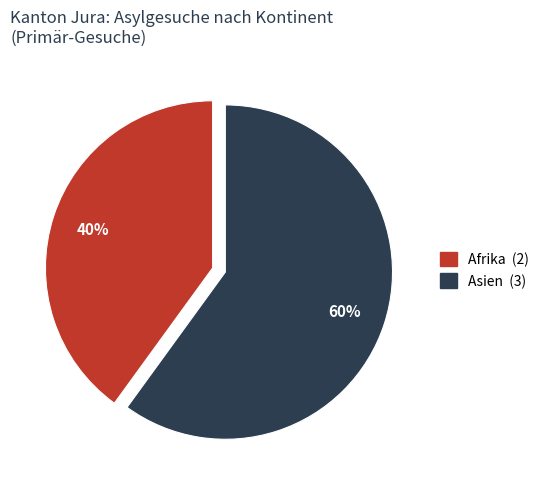

To the nearest percent, what is the average slice percentage?

50%